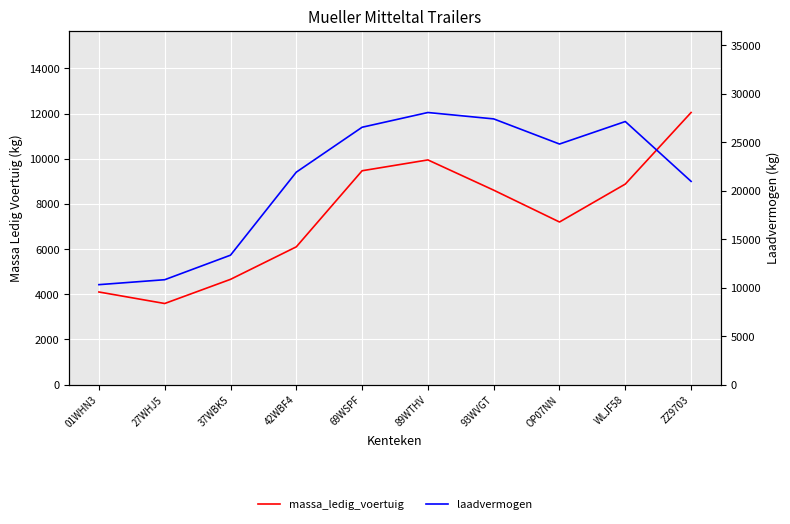

True or false: laadvermogen has more than 1 interior local peaks.

True